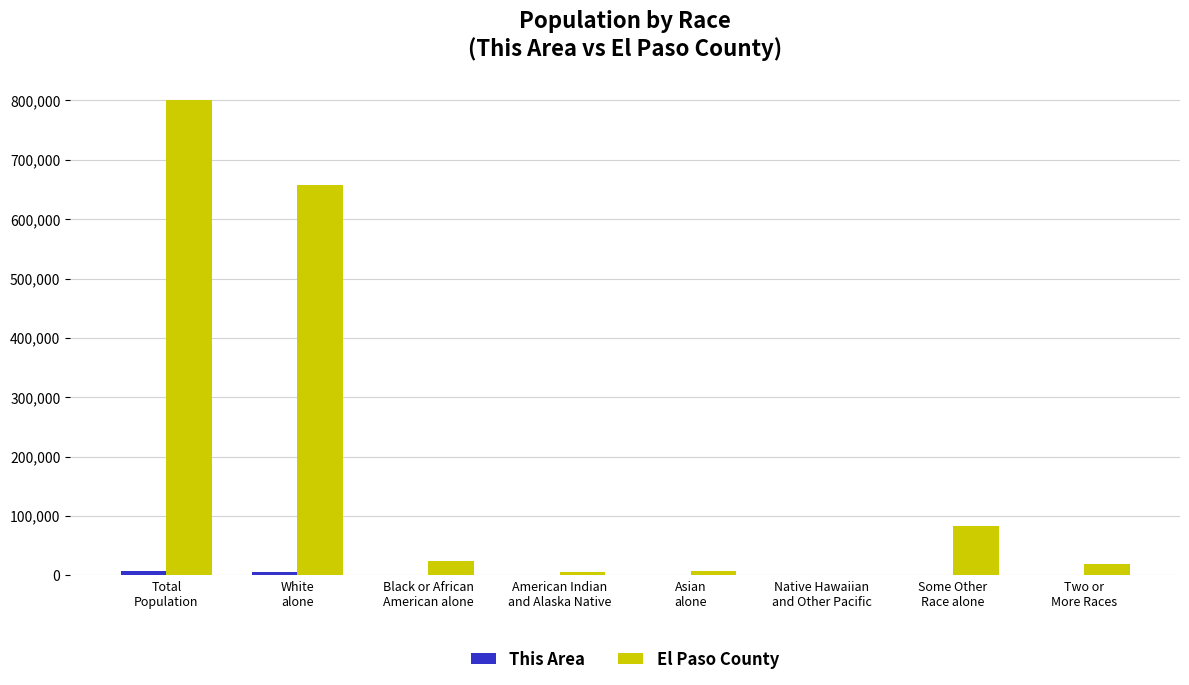

How many groups of bars are there?

8